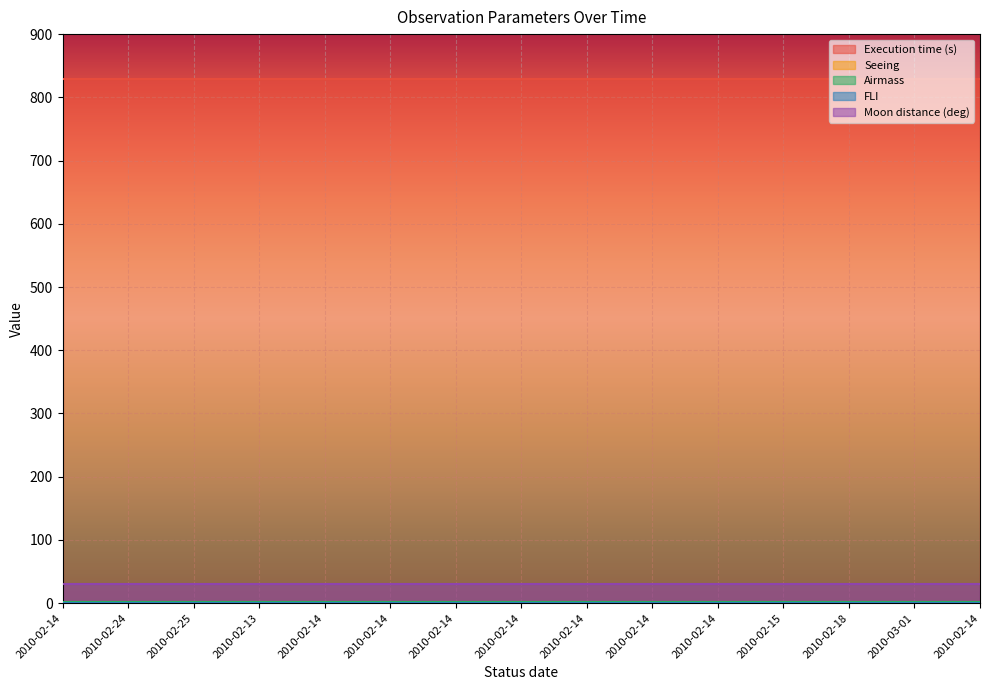

How many lines are shown in the chart?

5